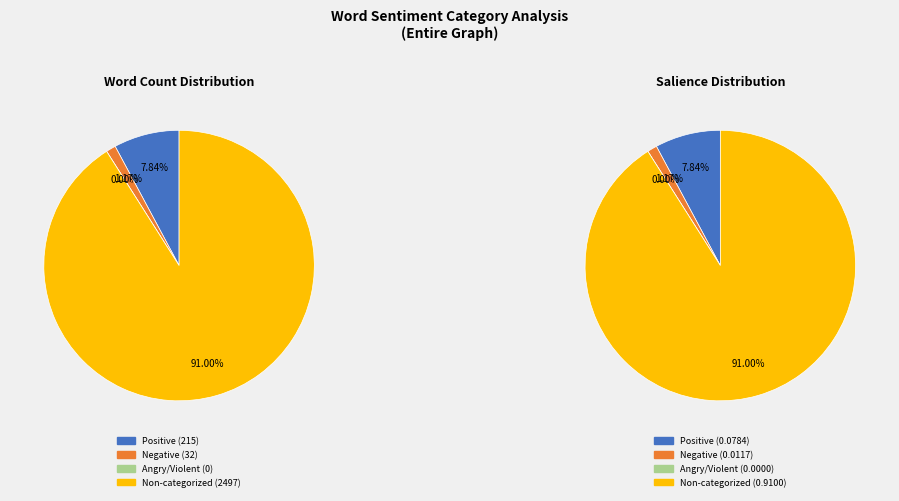

Rank the categories by value from lowest to highest.

Words in Sentiment List#3: Angry/Violent, Words in Sentiment List#2: Negative, Words in Sentiment List#1: Positive, Non-categorized Words